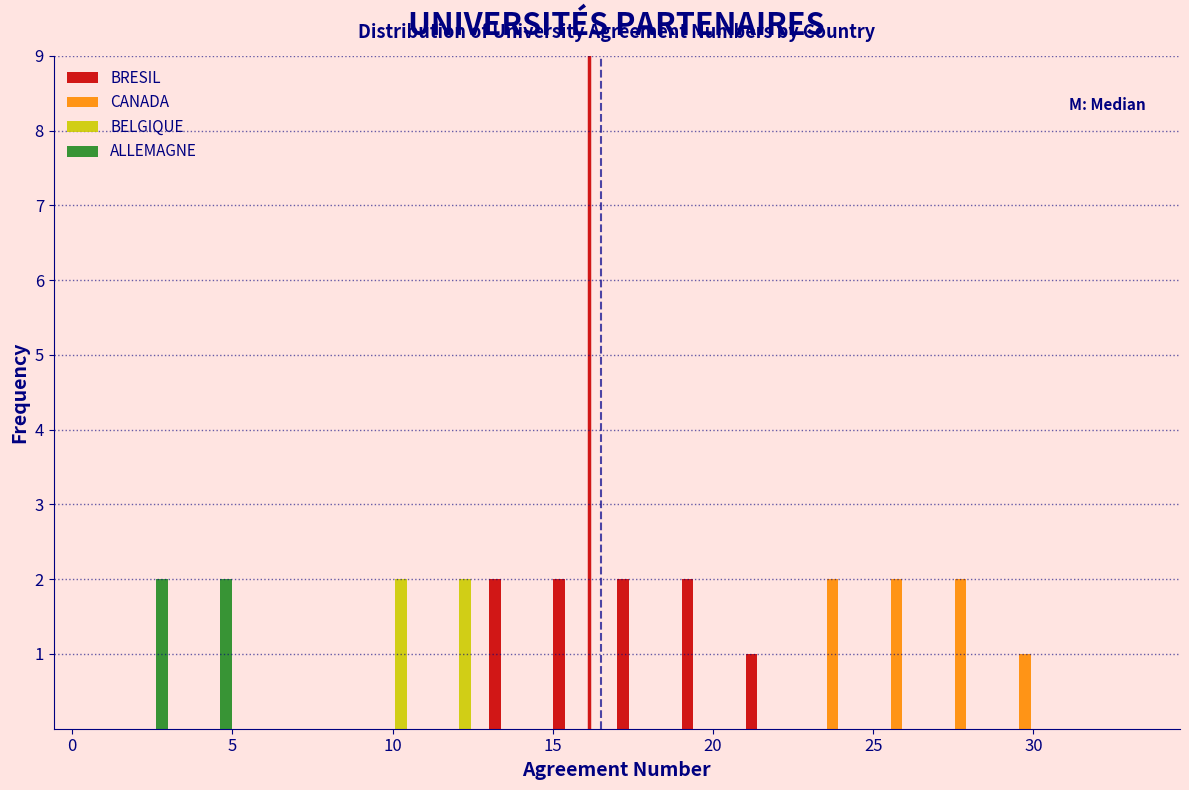

What is the height of the ALLEMAGNE bar covering 3 to 5 on the x-axis? The values are not printed on the chart, so give them approximately, as read against the axis.

2